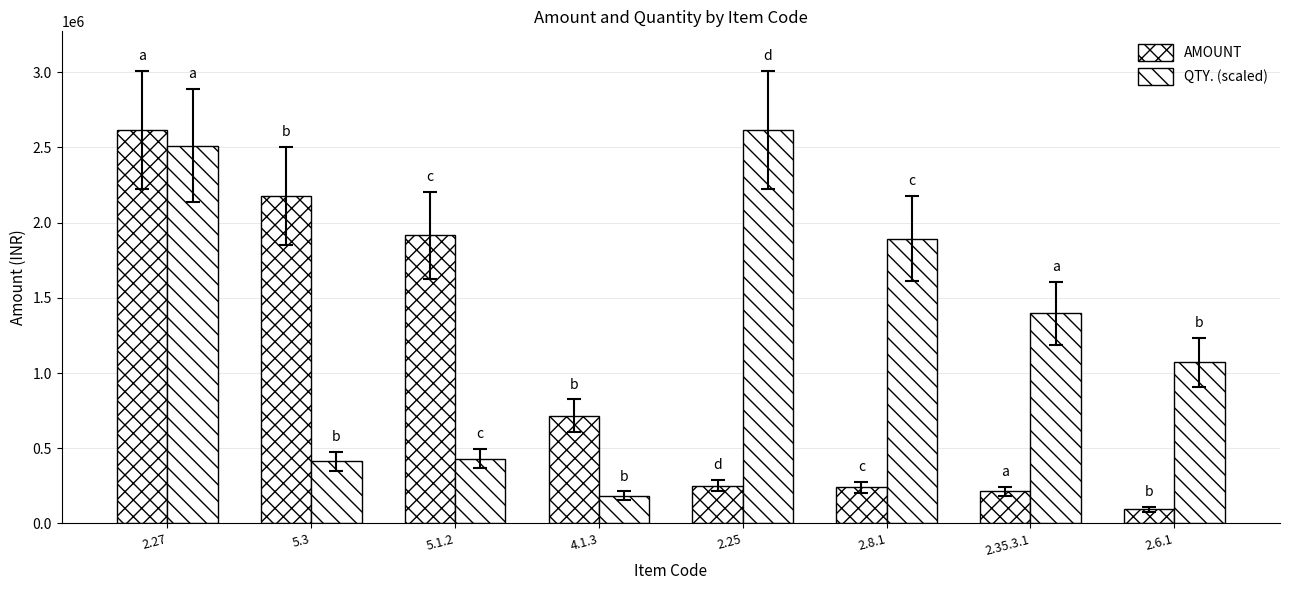

What is the value of the QTY. (scaled) bar at the 7th from the left?

1398325.9